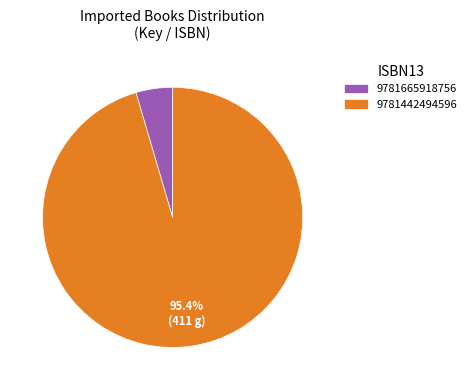

To the nearest percent, what percentage of the pie is 9781442494596?

95%